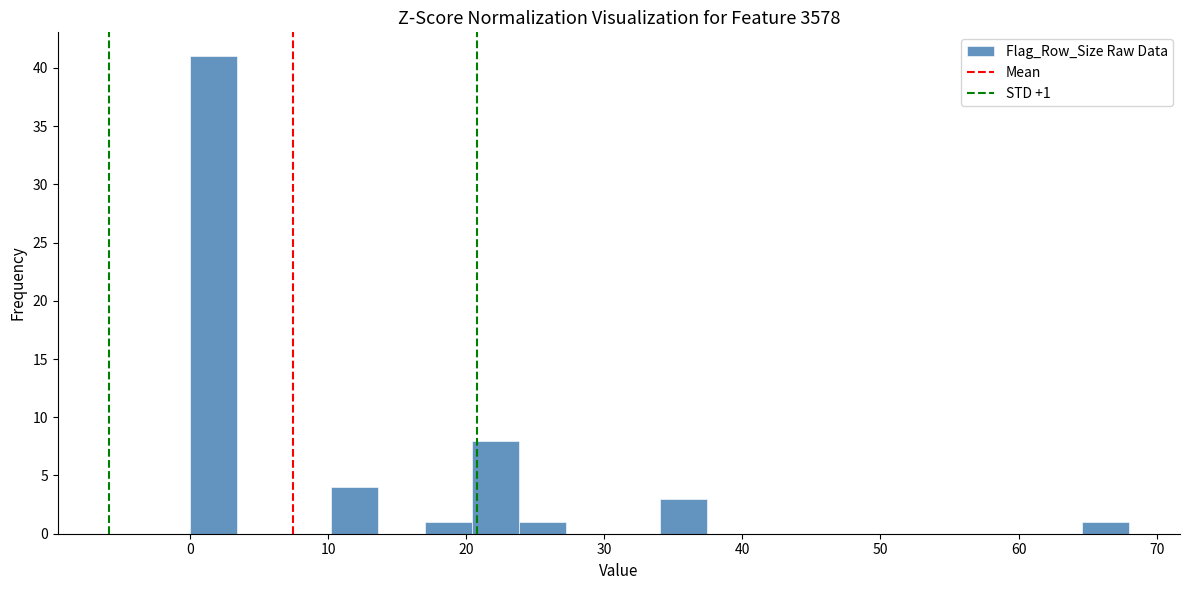

Read against the x-axis, roughly where is the centre of the tallest bar?

2